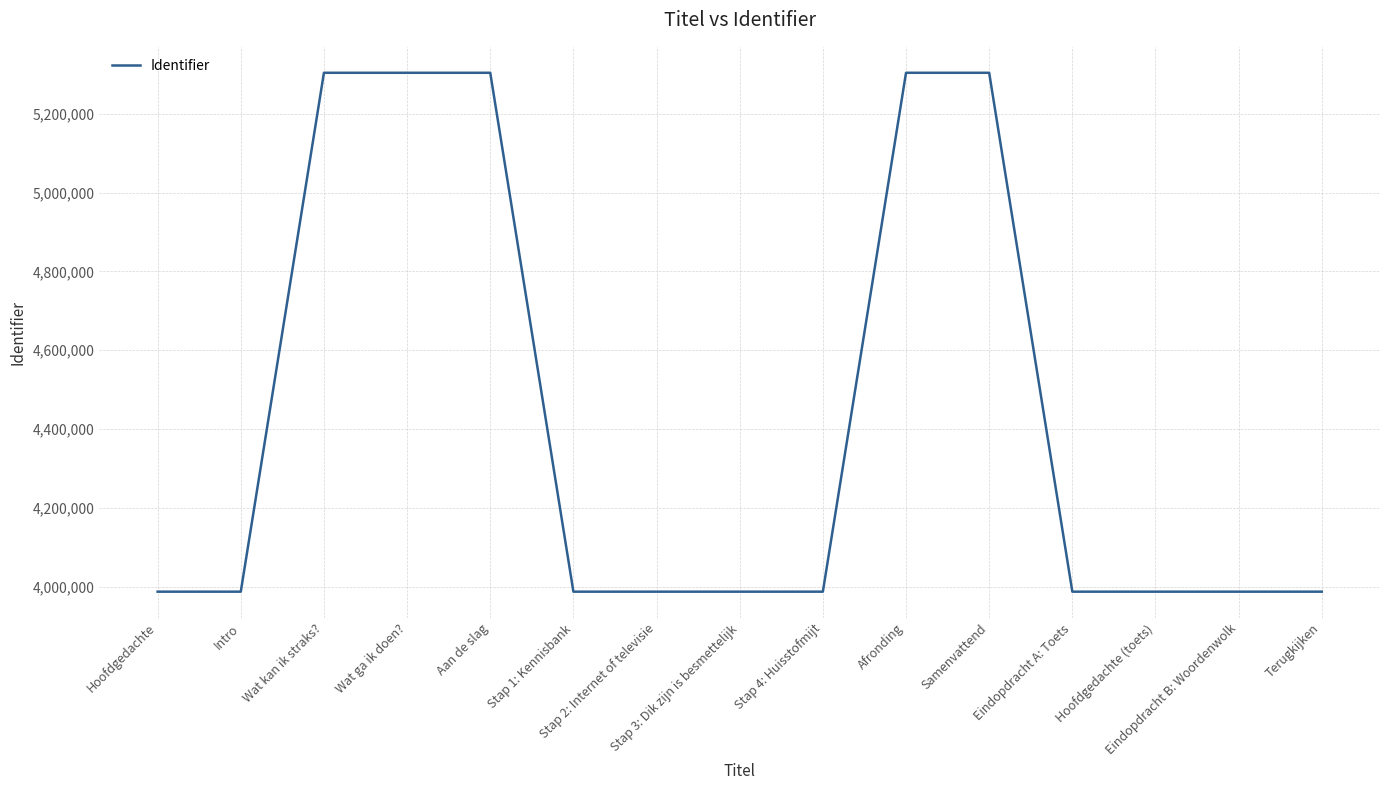

What is the maximum value shown in the chart?

5304328